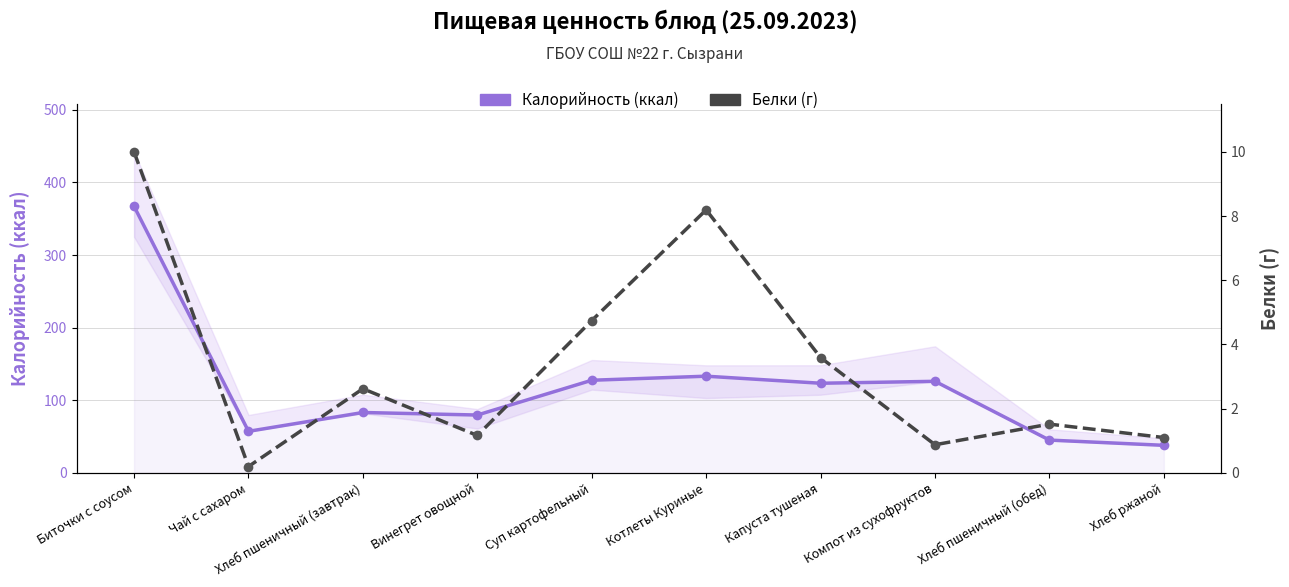

How many distinct data groups are displayed?

2